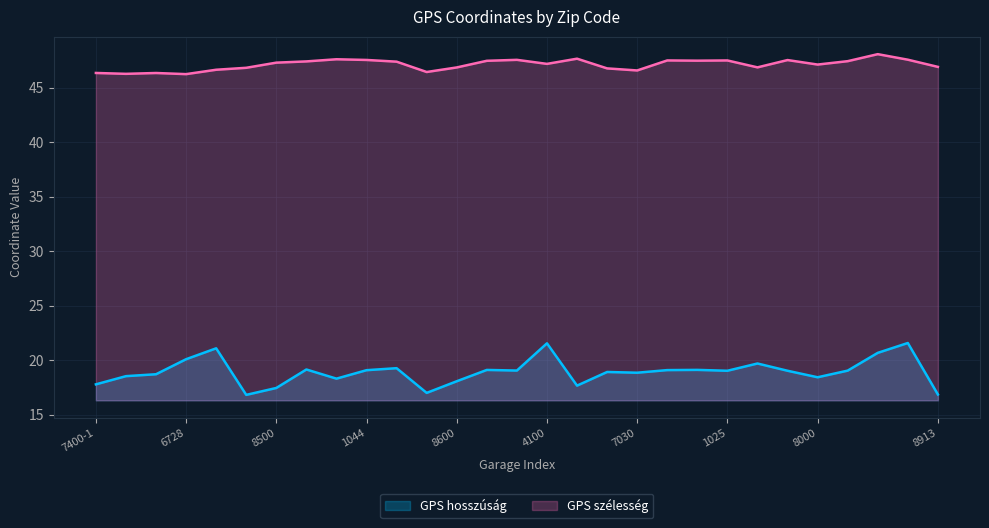

True or false: GPS szélesség and GPS hosszúság cross at least once.

False